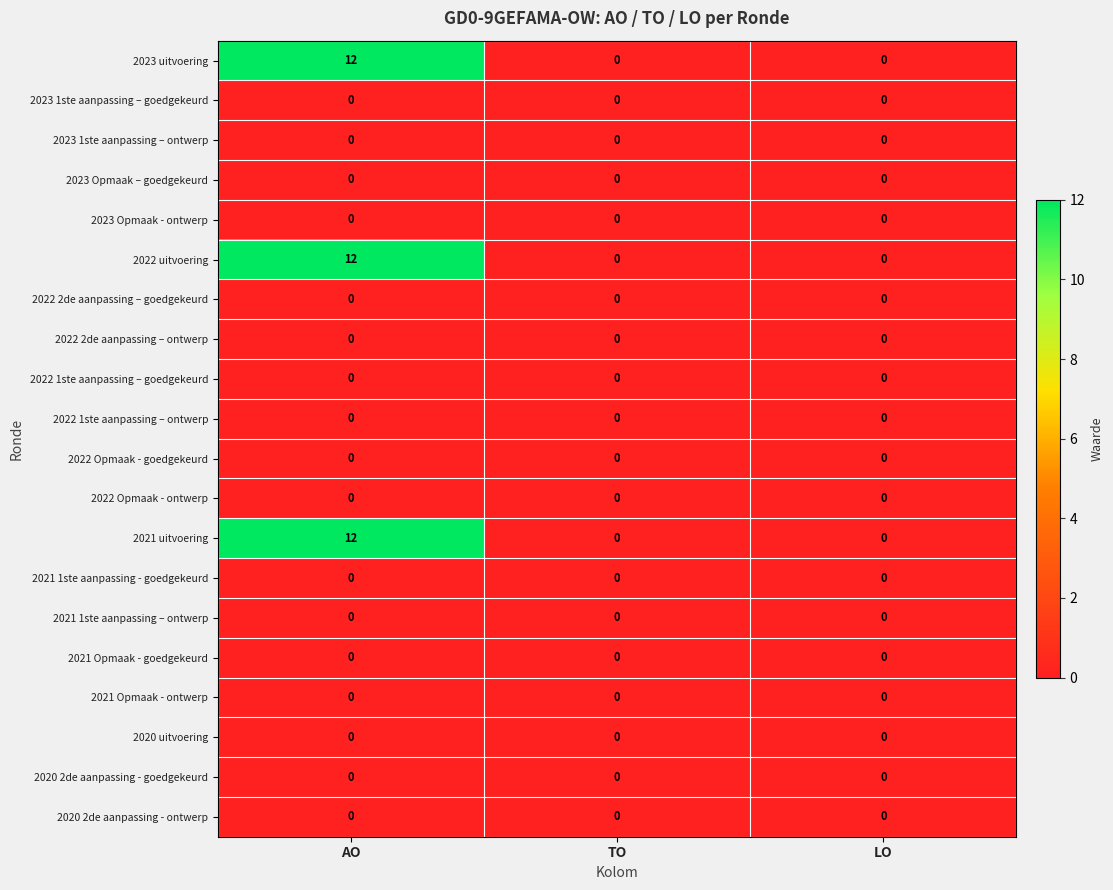

What is the sum of all 2021 uitvoering values?

12